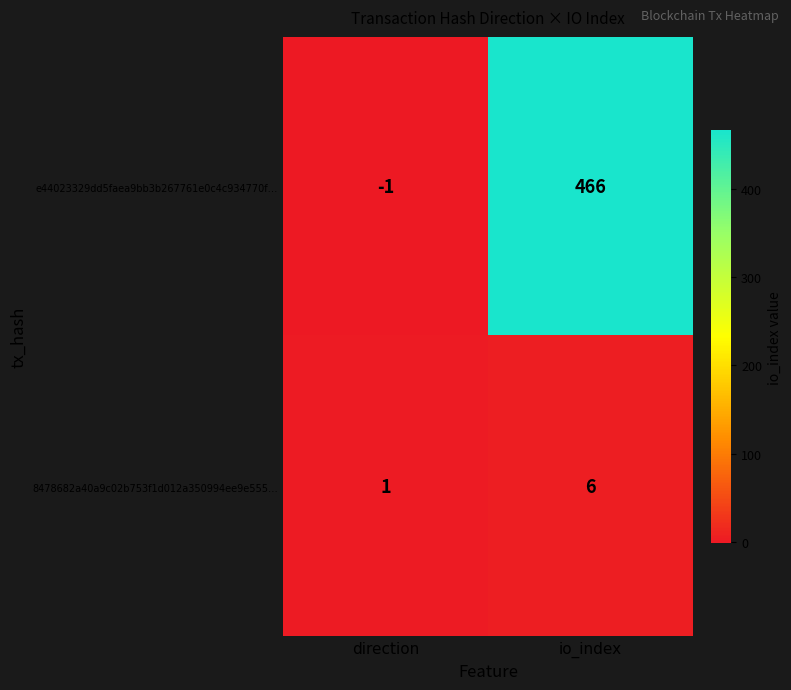

List the series in order of their overall mean, lowest first.

8478682a40a9c02b753f1d012a350994ee9e555…, e44023329dd5faea9bb3b267761e0c4c934770f…